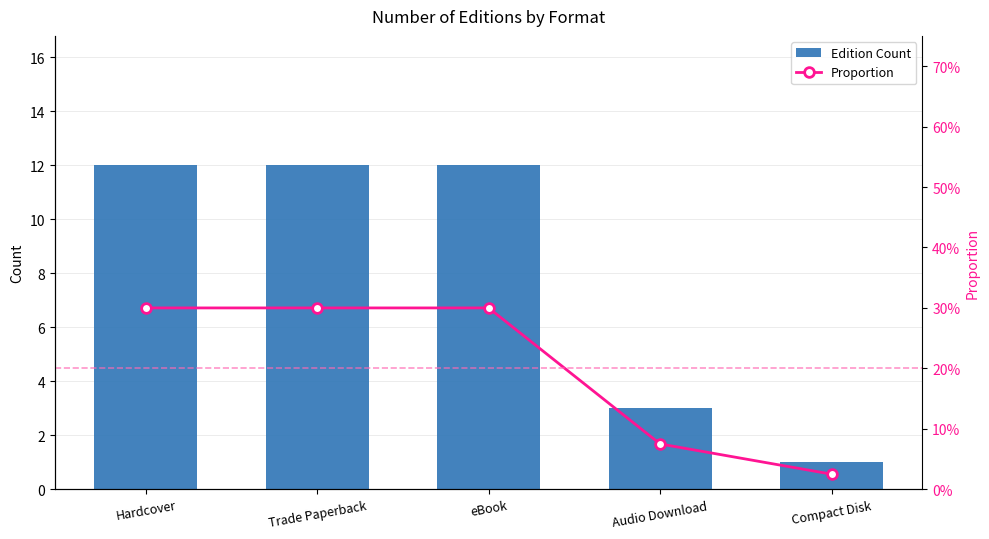

Rank the categories by Proportion value from lowest to highest.

Compact Disk, Audio Download, Hardcover, Trade Paperback, eBook